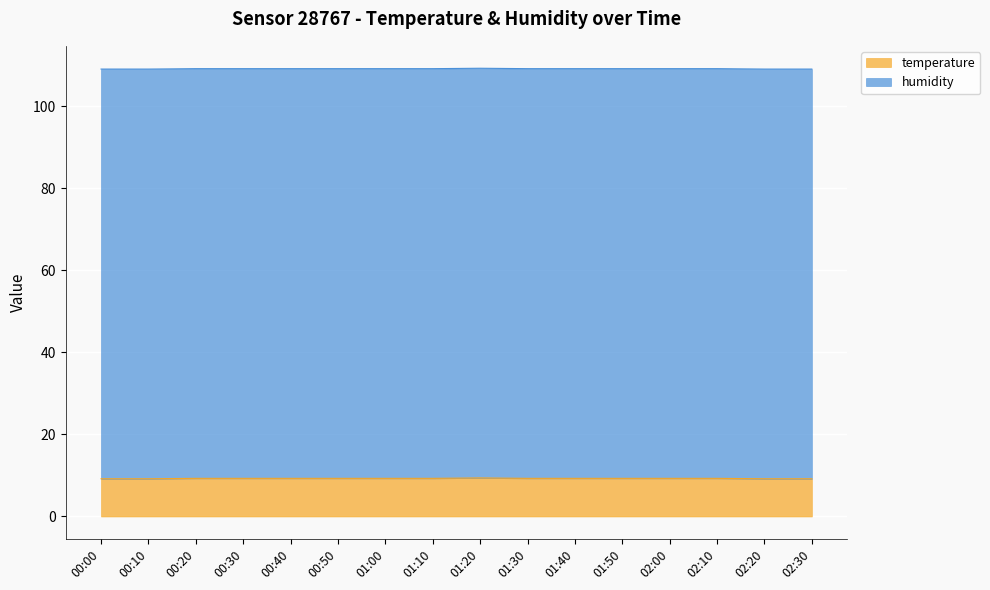

What is the ratio of the value at 02:20 to the value at 01:50?

1.0